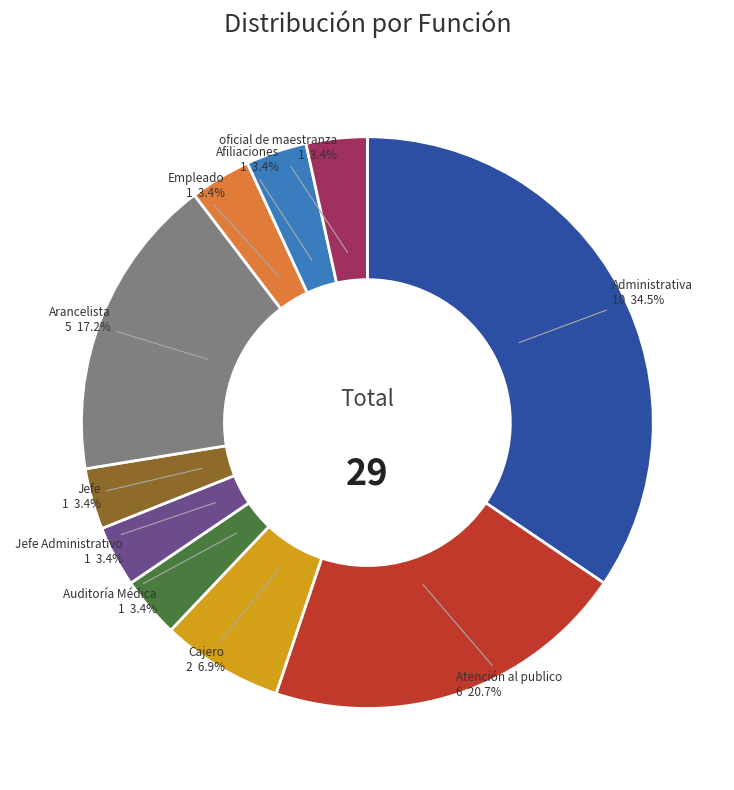

Does any single category account for the majority?

No